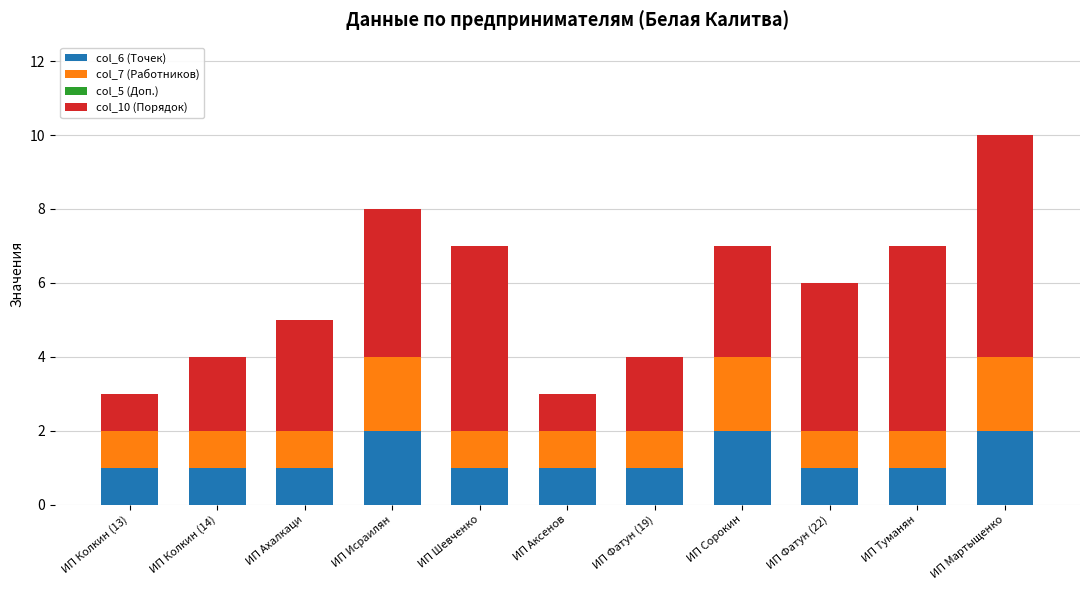

Does the chart contain any negative values?

No